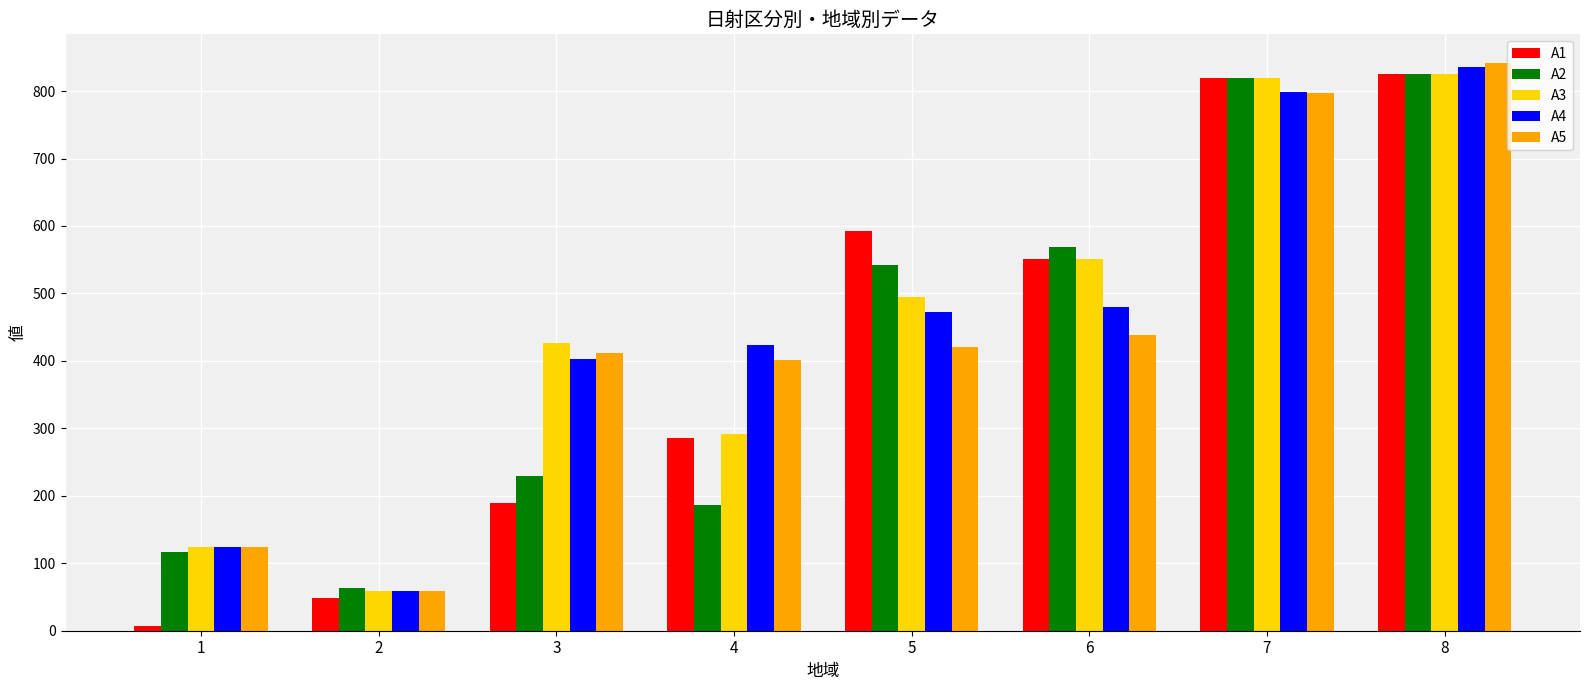

Which series has the widest spread of values?

A1